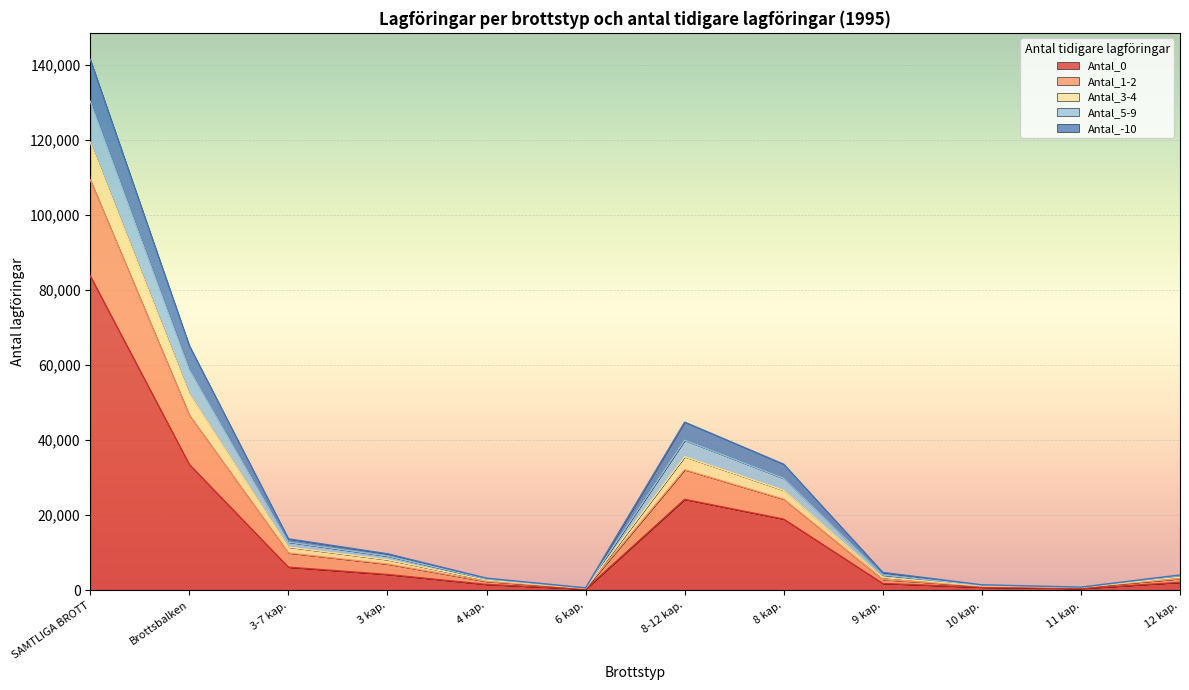

Is the value of Antal_0 at 8 kap. greater than the value of Antal_1-2 at SAMTLIGA BROTT?

No